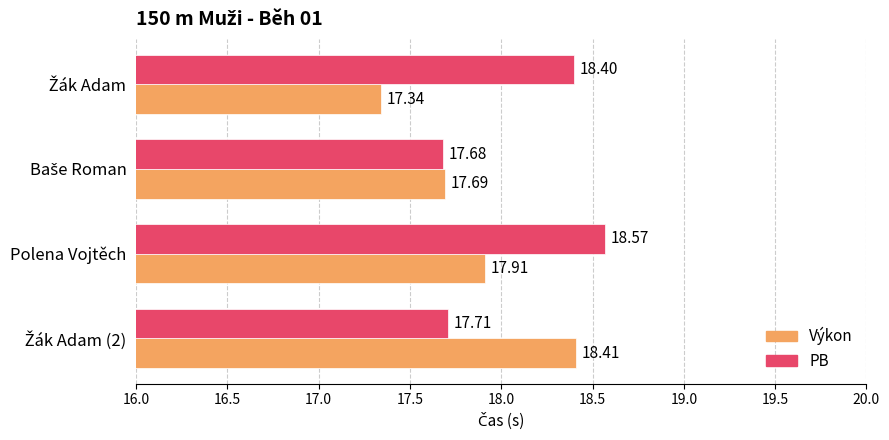

What is the sum of all PB values?

72.4